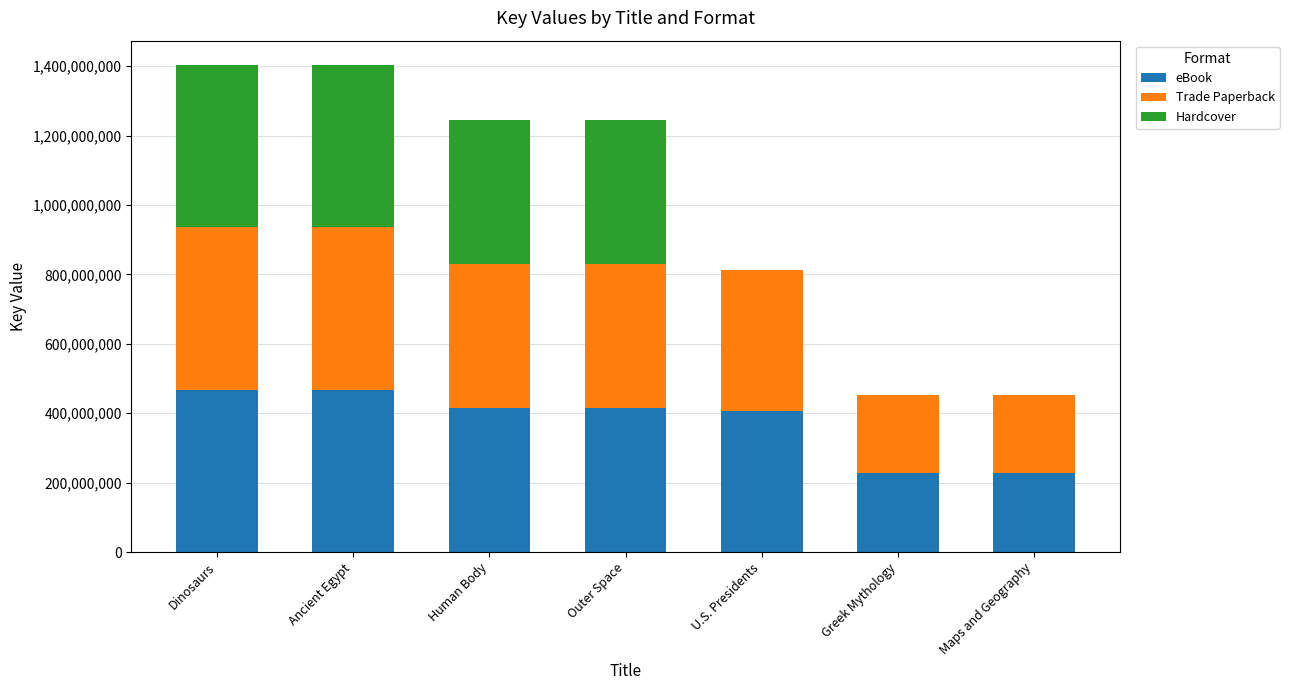

What is the highest value of the eBook series?

467688121